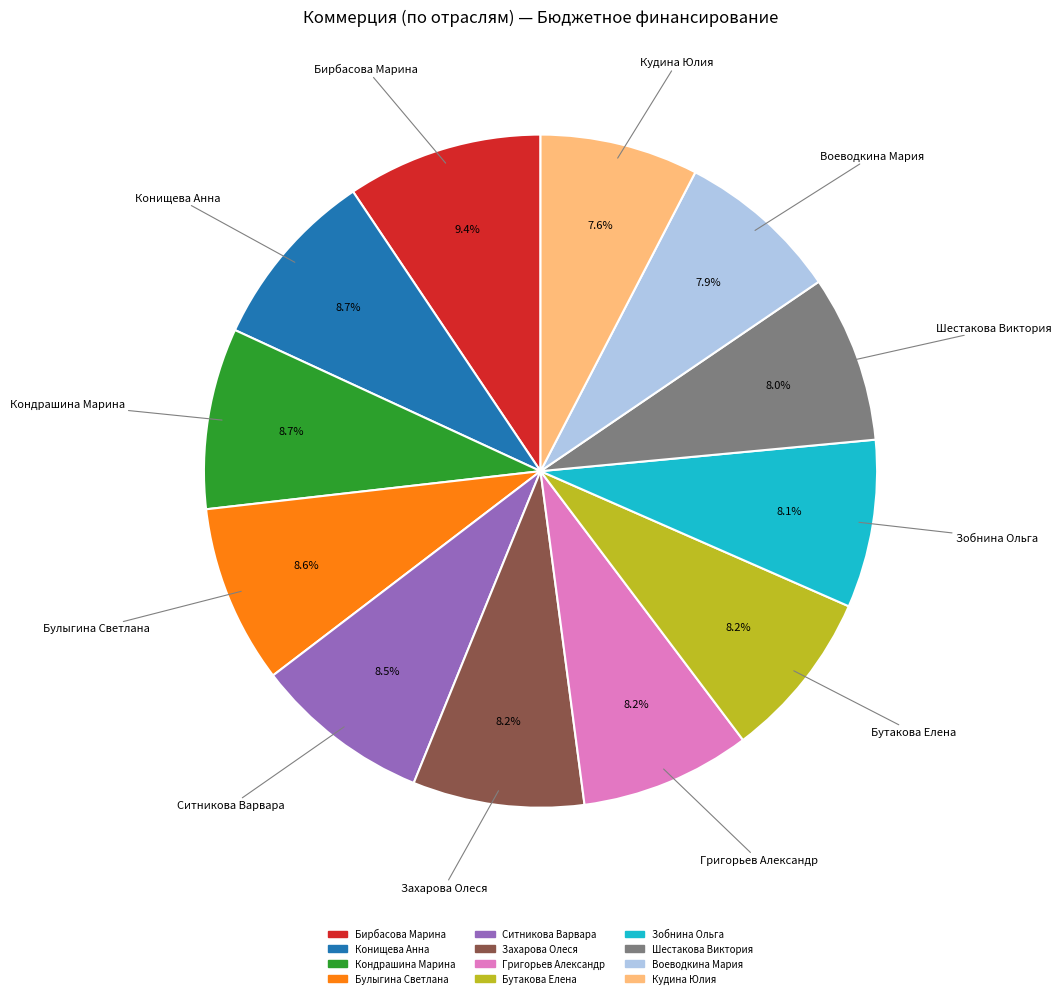

Between Бирбасова Марина and Захарова Олеся, which is larger?

Бирбасова Марина